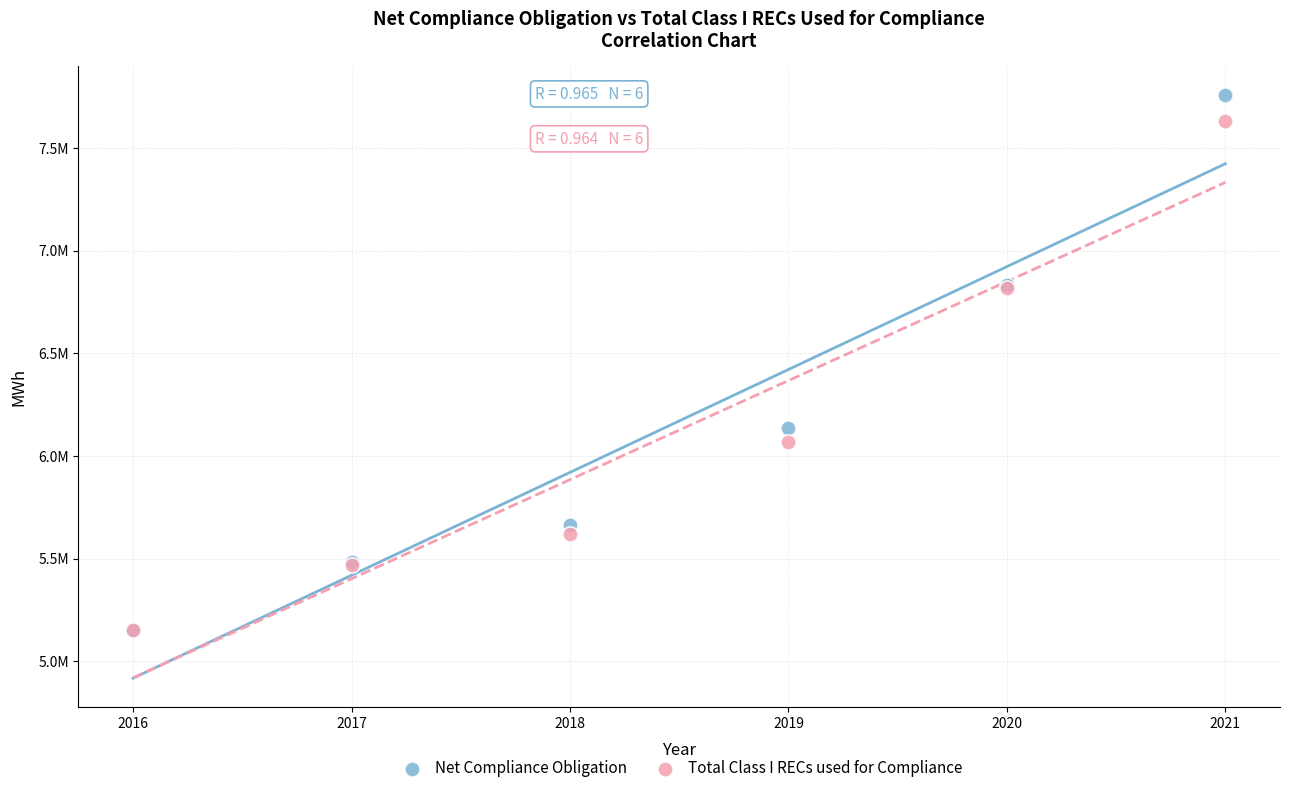

What are all the series names shown in the legend?

Net Compliance Obligation, Total Class I RECs used for Compliance